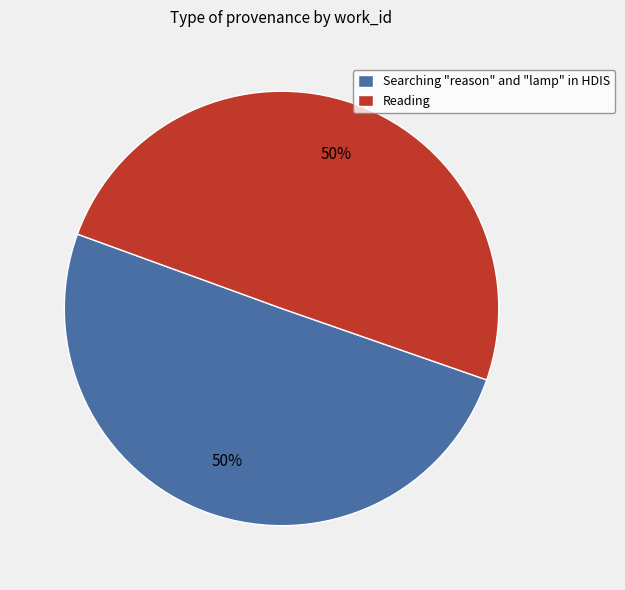

Approximately how many times larger is the value at Searching "reason" and "lamp" in HDIS compared to Reading?

1.0